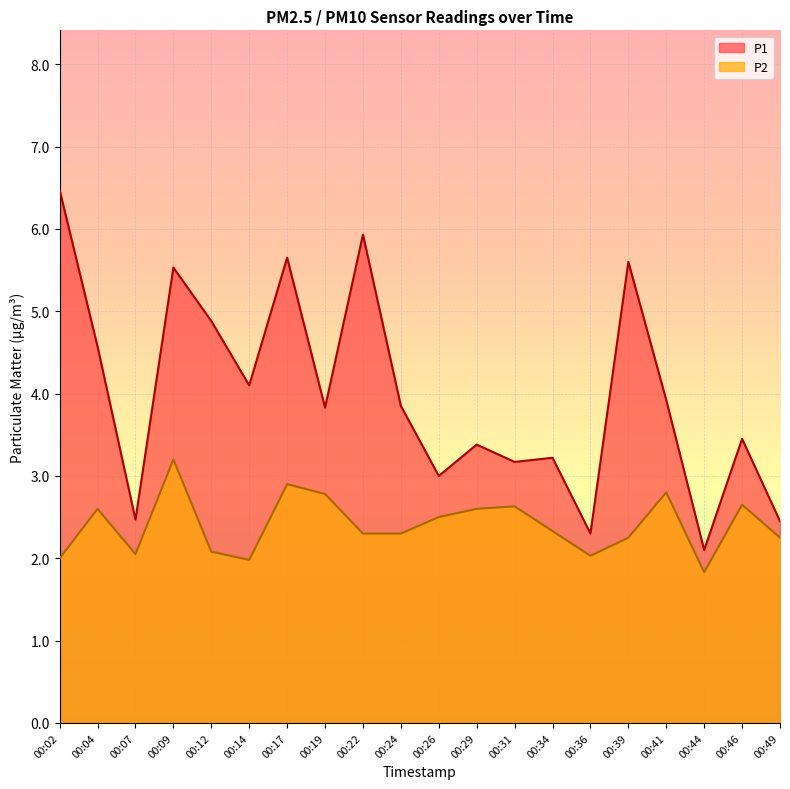

What is the sum of the P2 values at 00:09 and 00:39?

5.5